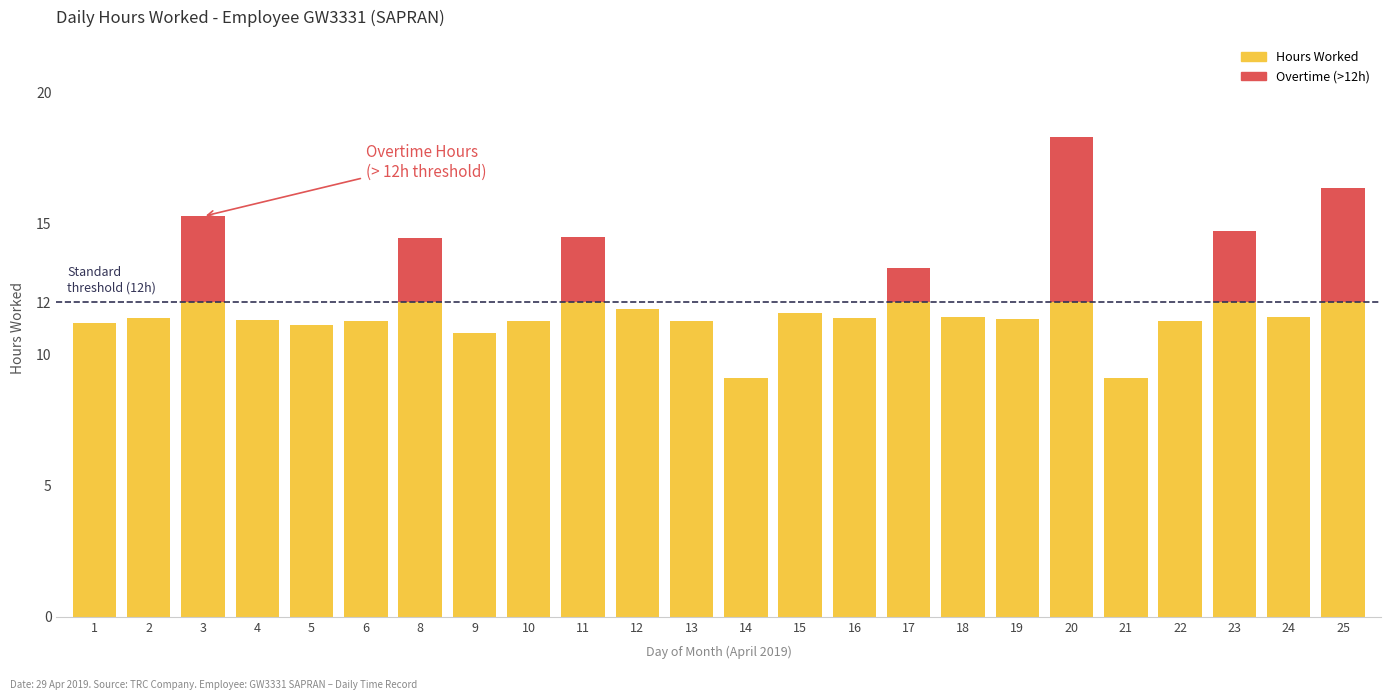

Does the chart contain stacked bars?

Yes